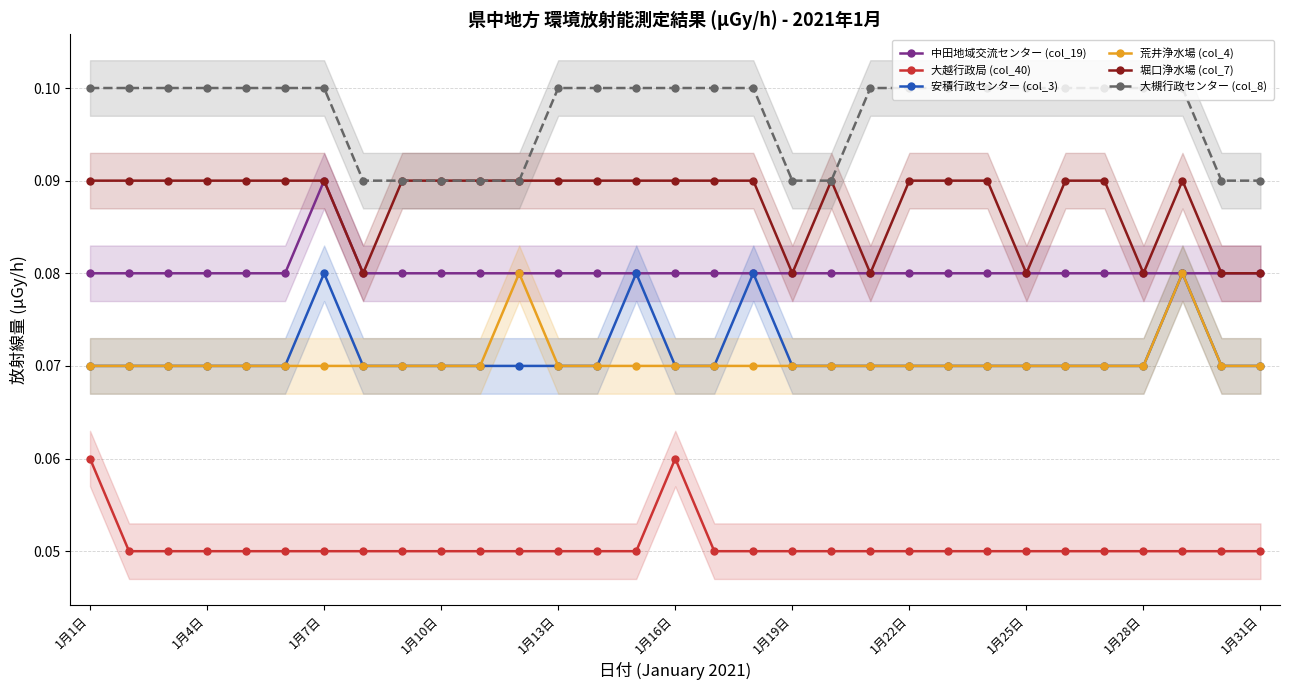

Reading left to right, extract all data points from this chart.

中田地域交流センター (col_19): 0.1	0.1	0.1	0.1	0.1	0.1	0.1	0.1	0.1	0.1	0.1	0.1	0.1	0.1	0.1	0.1	0.1	0.1	0.1	0.1	0.1	0.1	0.1	0.1	0.1	0.1	0.1	0.1	0.1	0.1	0.1
大越行政局 (col_40): 0.1	0.1	0.1	0.1	0.1	0.1	0.1	0.1	0.1	0.1	0.1	0.1	0.1	0.1	0.1	0.1	0.1	0.1	0.1	0.1	0.1	0.1	0.1	0.1	0.1	0.1	0.1	0.1	0.1	0.1	0.1
安積行政センター (col_3): 0.1	0.1	0.1	0.1	0.1	0.1	0.1	0.1	0.1	0.1	0.1	0.1	0.1	0.1	0.1	0.1	0.1	0.1	0.1	0.1	0.1	0.1	0.1	0.1	0.1	0.1	0.1	0.1	0.1	0.1	0.1
荒井浄水場 (col_4): 0.1	0.1	0.1	0.1	0.1	0.1	0.1	0.1	0.1	0.1	0.1	0.1	0.1	0.1	0.1	0.1	0.1	0.1	0.1	0.1	0.1	0.1	0.1	0.1	0.1	0.1	0.1	0.1	0.1	0.1	0.1
堀口浄水場 (col_7): 0.1	0.1	0.1	0.1	0.1	0.1	0.1	0.1	0.1	0.1	0.1	0.1	0.1	0.1	0.1	0.1	0.1	0.1	0.1	0.1	0.1	0.1	0.1	0.1	0.1	0.1	0.1	0.1	0.1	0.1	0.1
大槻行政センター (col_8): 0.1	0.1	0.1	0.1	0.1	0.1	0.1	0.1	0.1	0.1	0.1	0.1	0.1	0.1	0.1	0.1	0.1	0.1	0.1	0.1	0.1	0.1	0.1	0.1	0.1	0.1	0.1	0.1	0.1	0.1	0.1